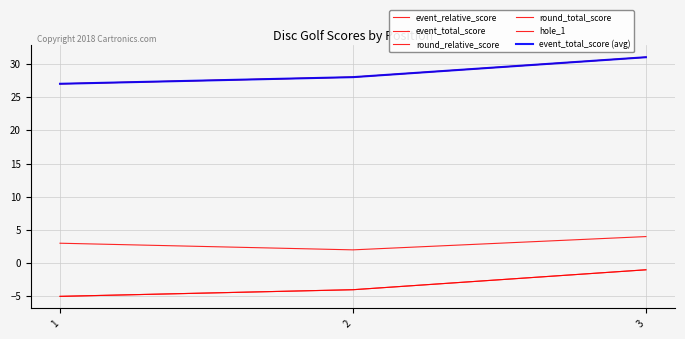

Is this an area chart (filled region under the line)?

No